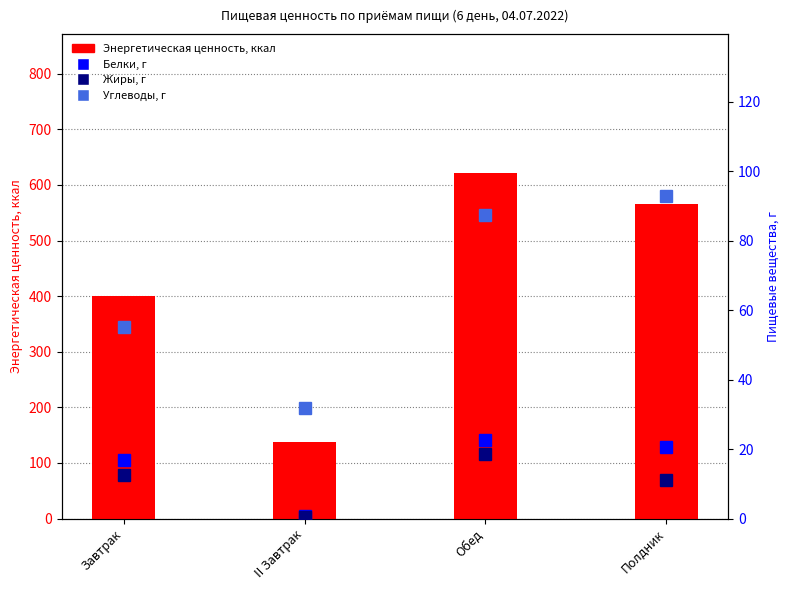

Which series has the largest total across all categories?

Энергетическая ценность, ккал